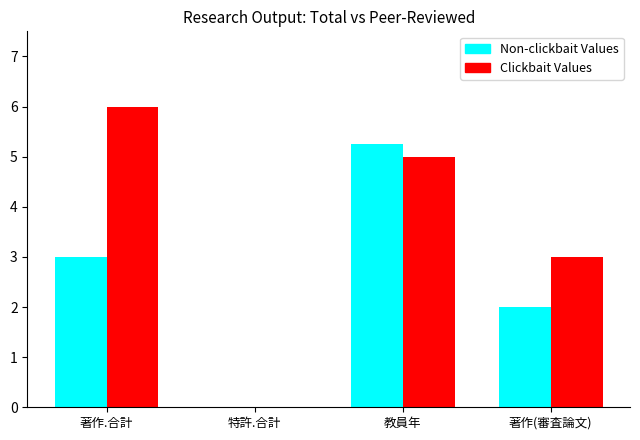

What is the sum of all Clickbait Values values?

14.0